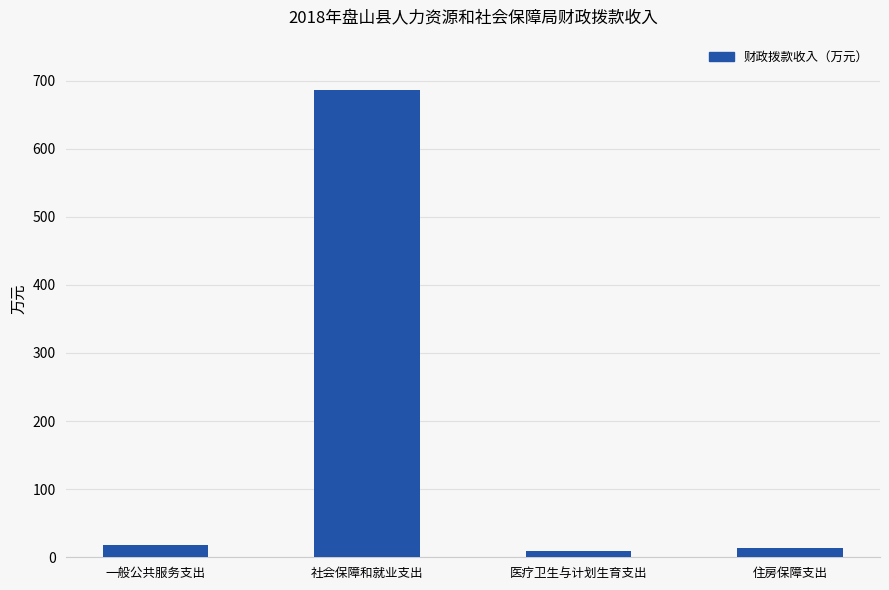

What is the greatest value displayed?

686.6